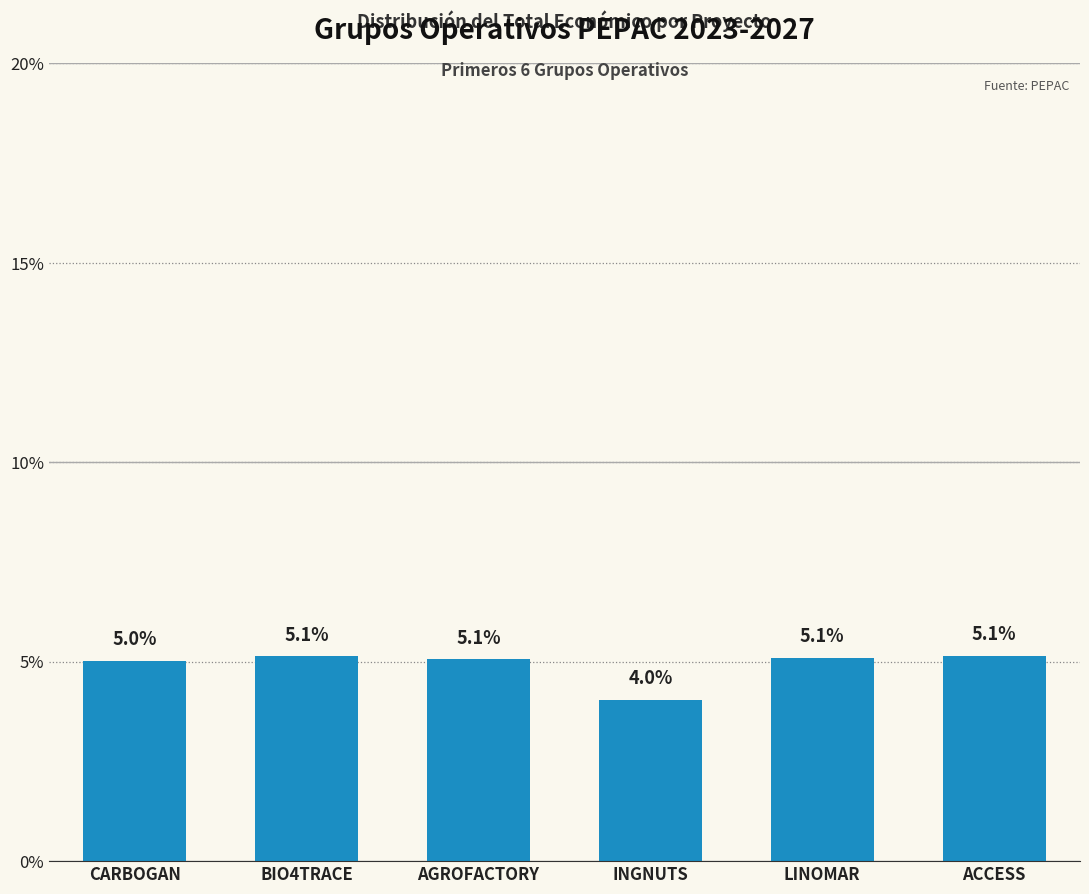

What value does the data have at INGNUTS?

4.0